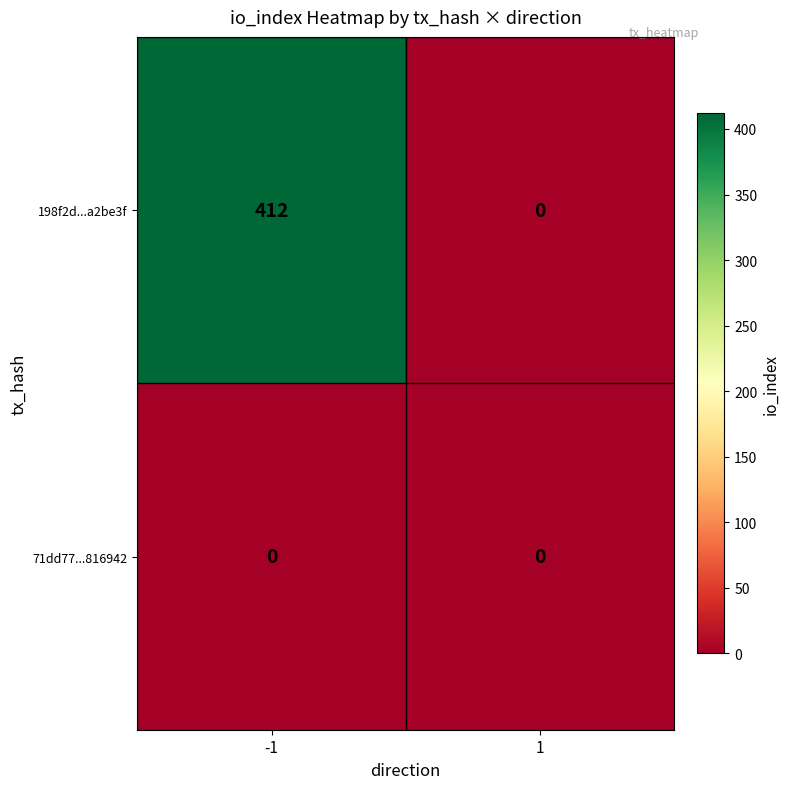

Reading left to right, what are all the values shown in this chart?

198f2d...a2be3f: -1=412	1=0
71dd77...816942: -1=0	1=0